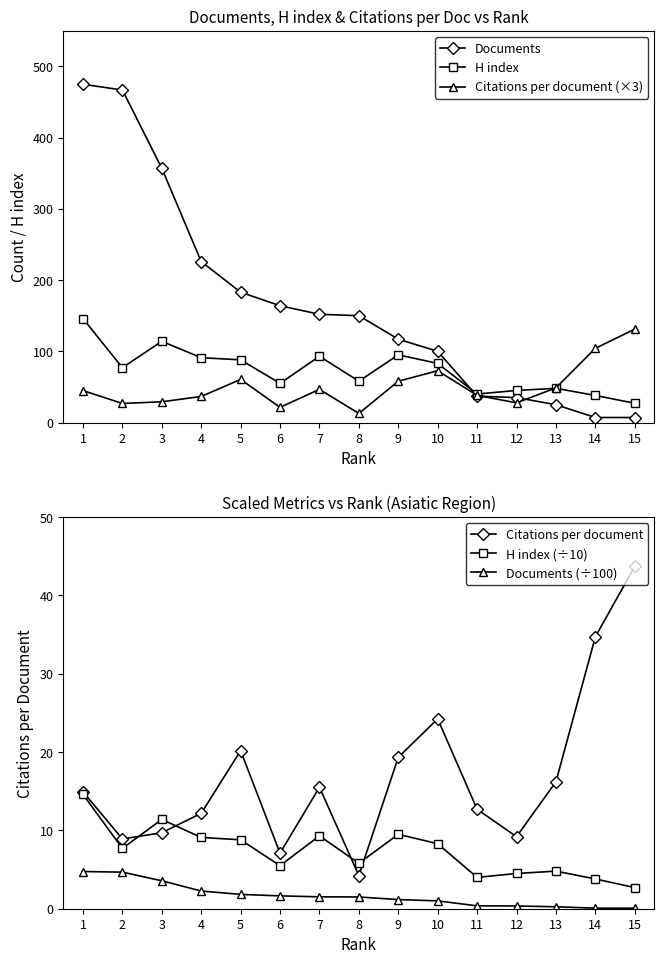

What are all the series names shown in the legend?

Documents, H index, Citations per document (×3), Citations per document, H index (÷10), Documents (÷100)